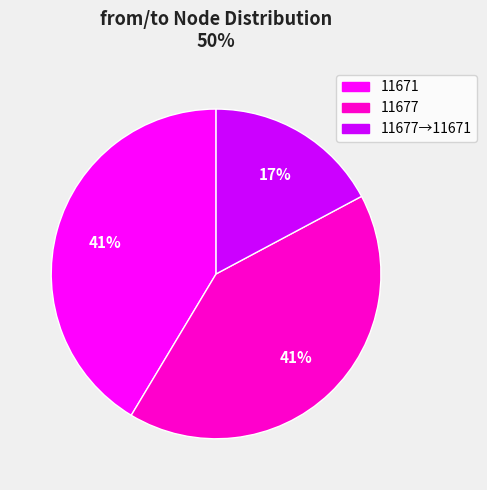

Is there a majority slice in this chart?

No